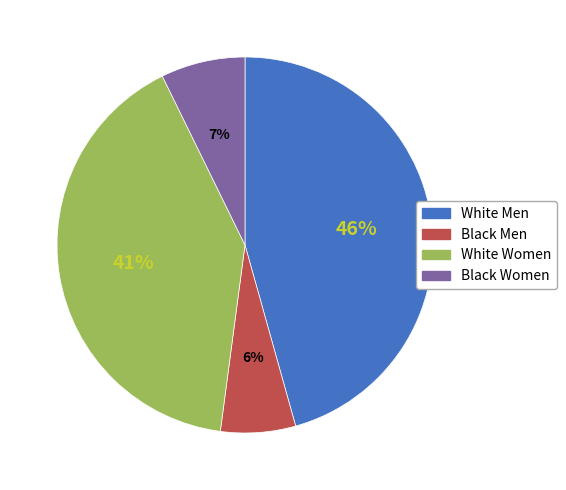

Does any single category account for the majority?

No